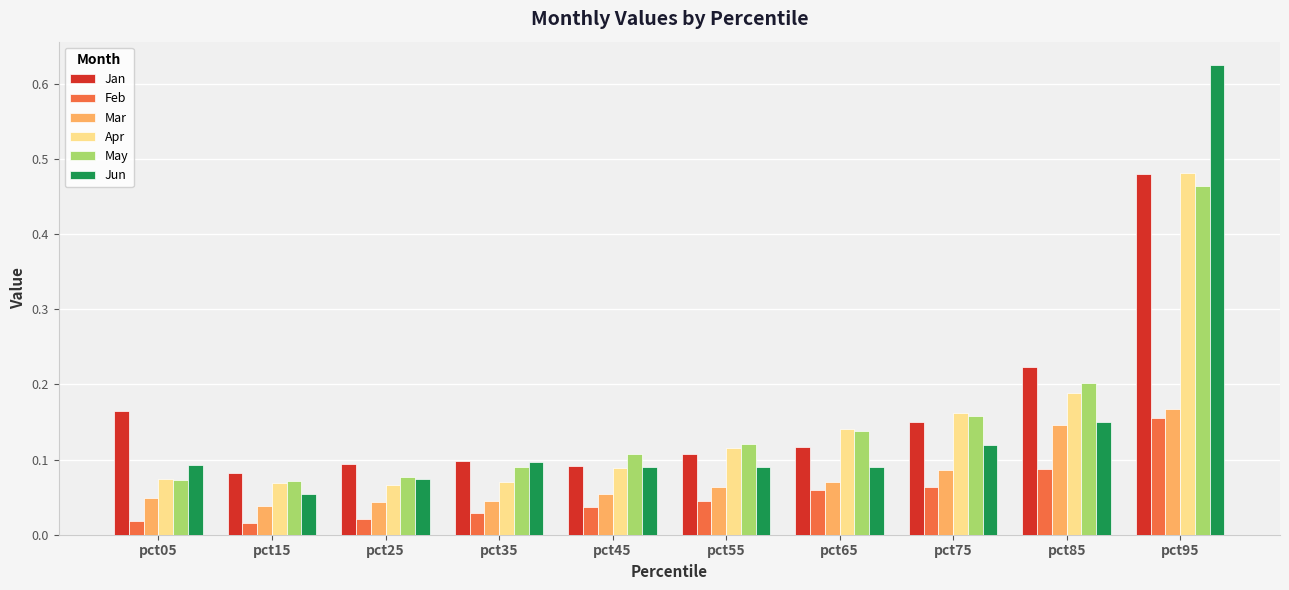

What is the sum of all Jun values?

1.5